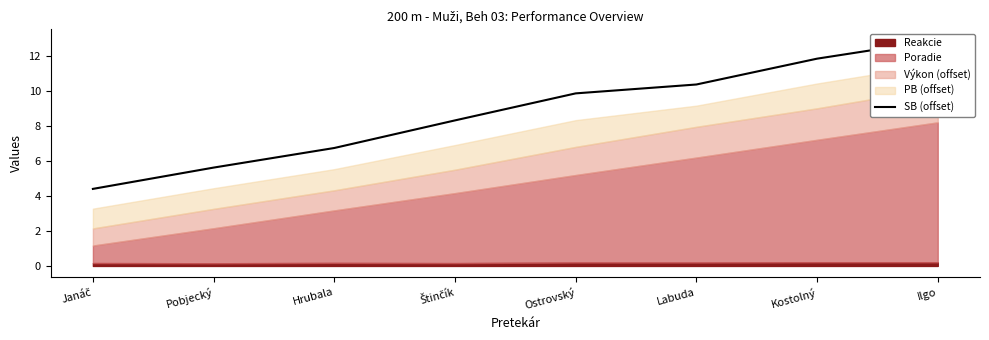

What is the sum of the values at Štinčík and Ostrovský?

18.2